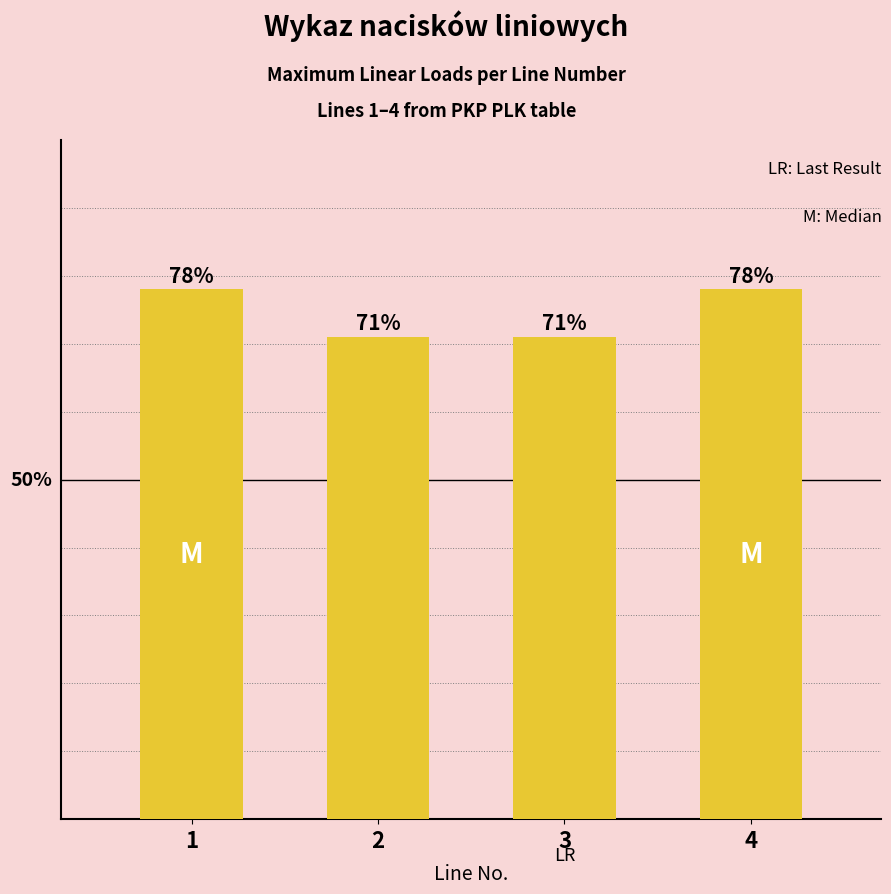

List the labels in order of value, largest first.

1, 4, 2, 3